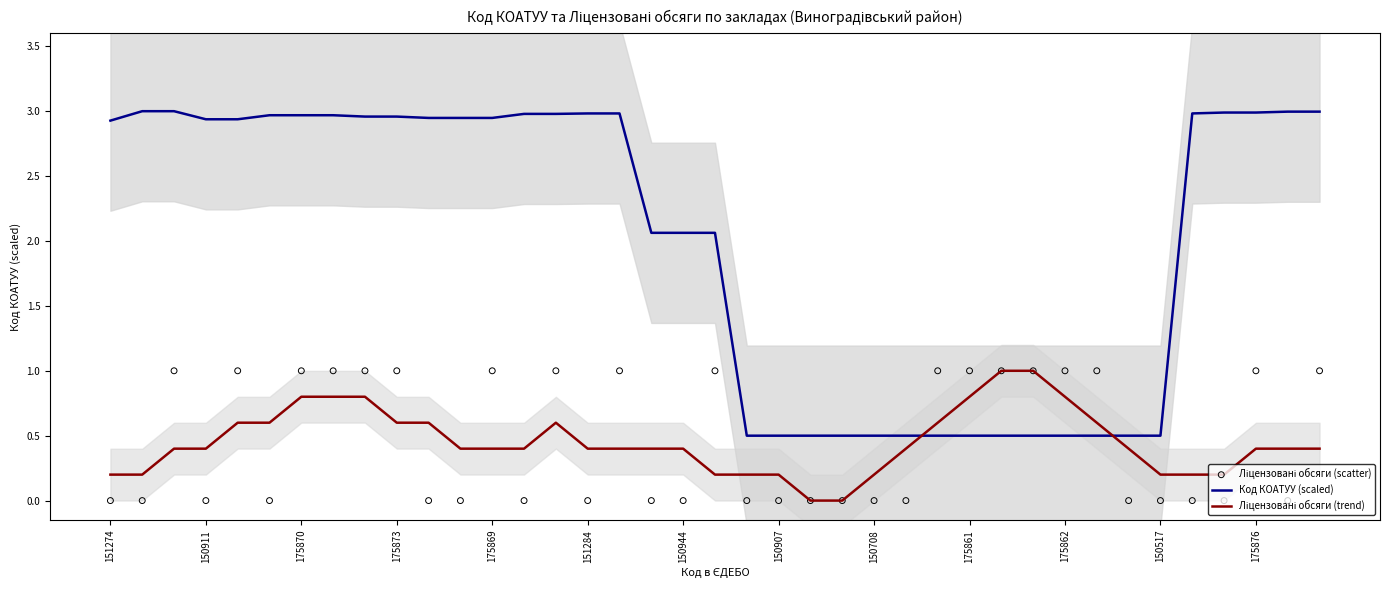

What is the total value across all series at 26?

2.1